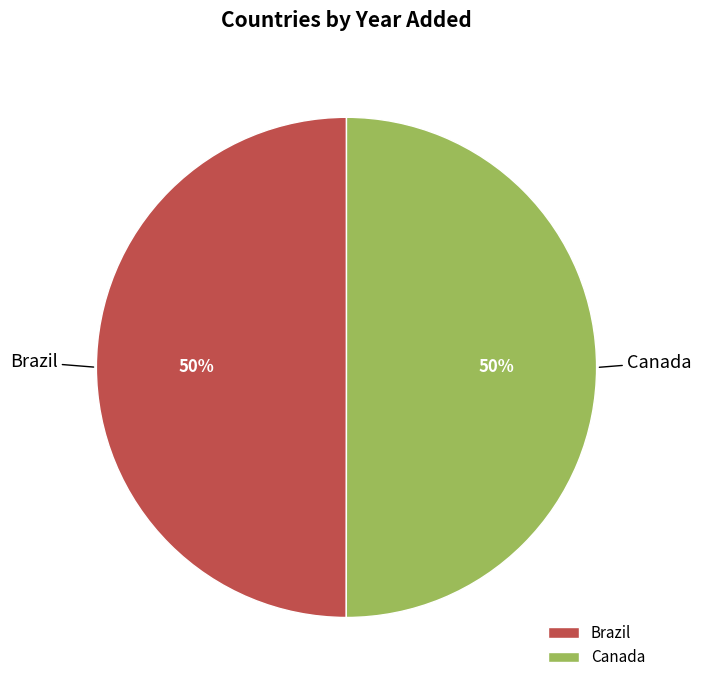

To the nearest percent, what percentage of the pie is Brazil?

50%